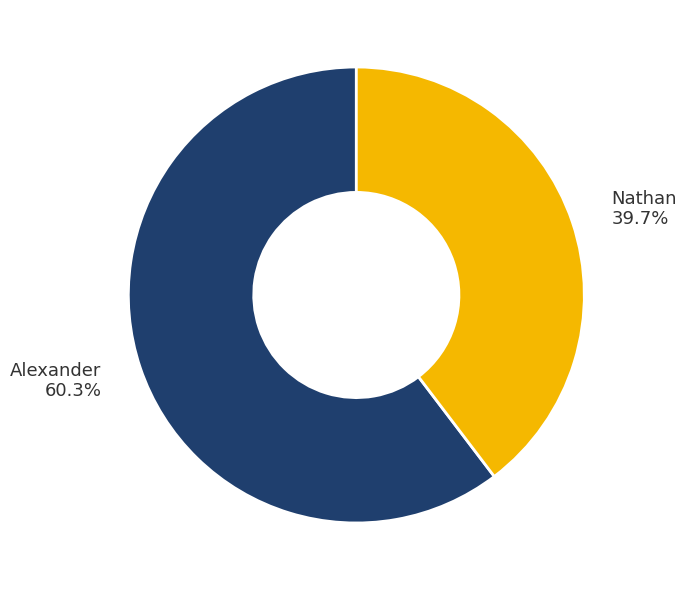

Rank the categories by value from lowest to highest.

Nathan, Alexander